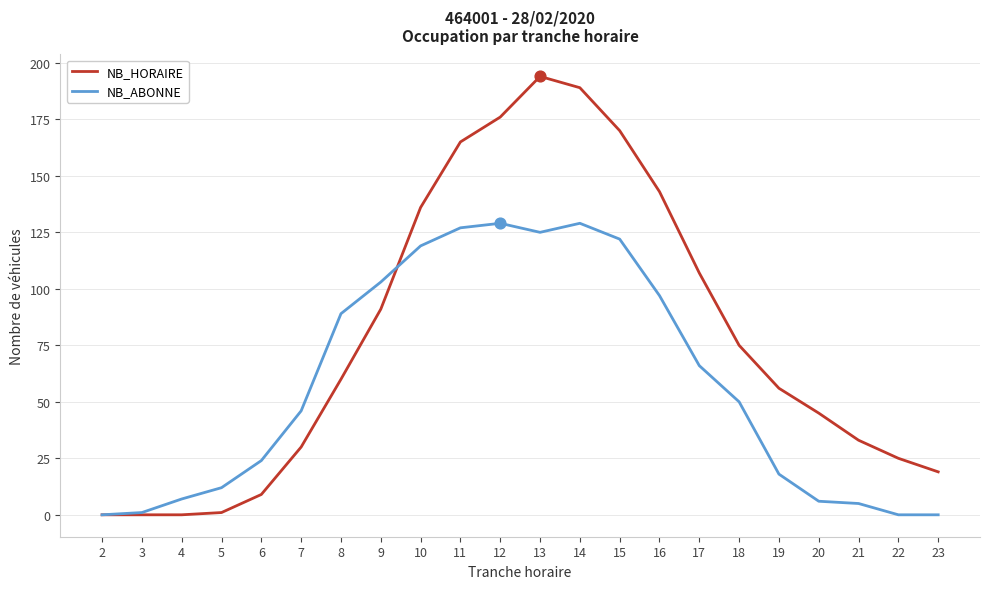

What are all the series names shown in the legend?

NB_HORAIRE, NB_ABONNE